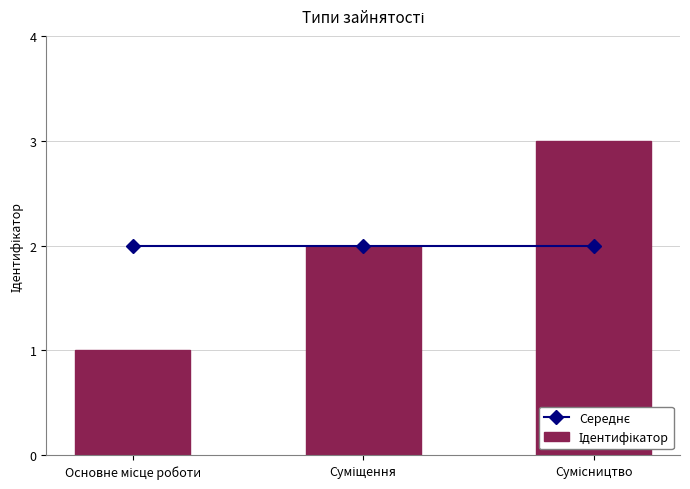

The Середнє series shows 1 at Основне місце роботи. True or false?

False